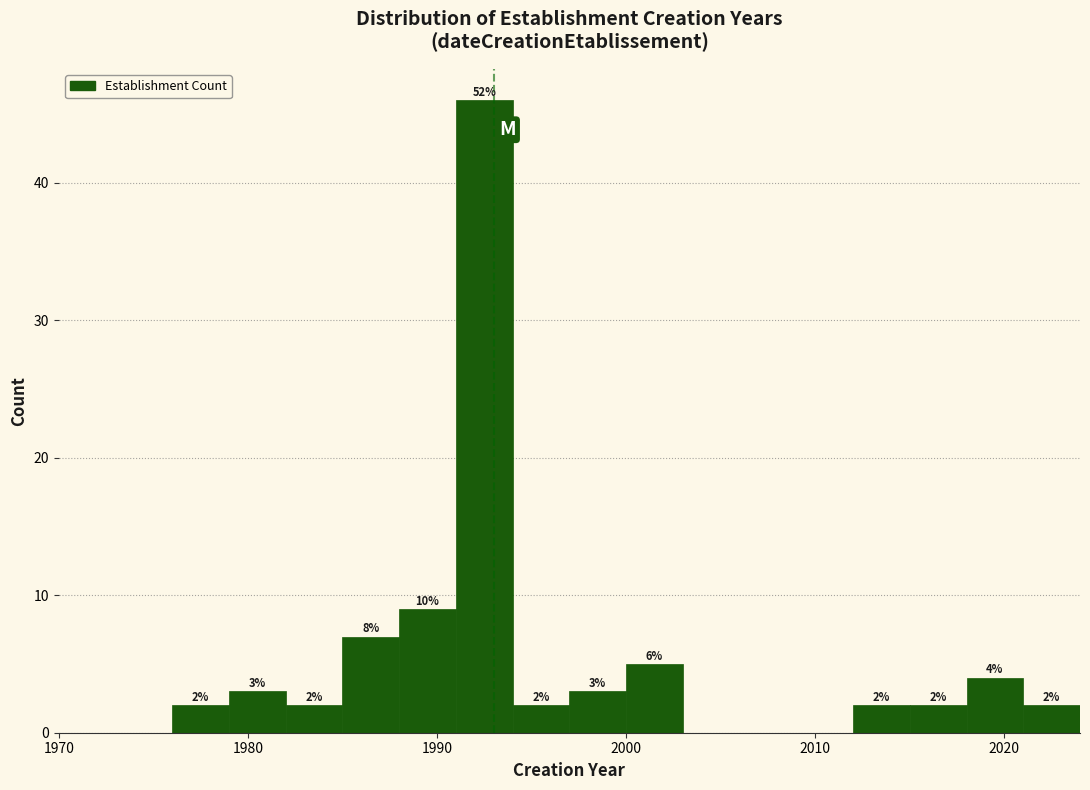

Read against the x-axis, roughly where is the centre of the tallest bar?

1993